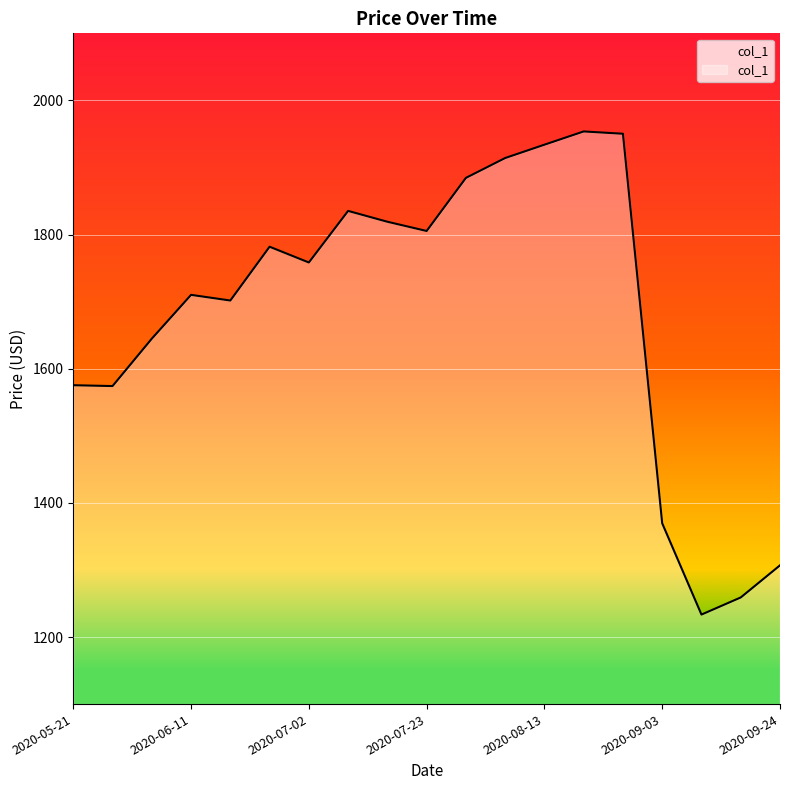

What is the difference between the maximum and minimum values?

720.3